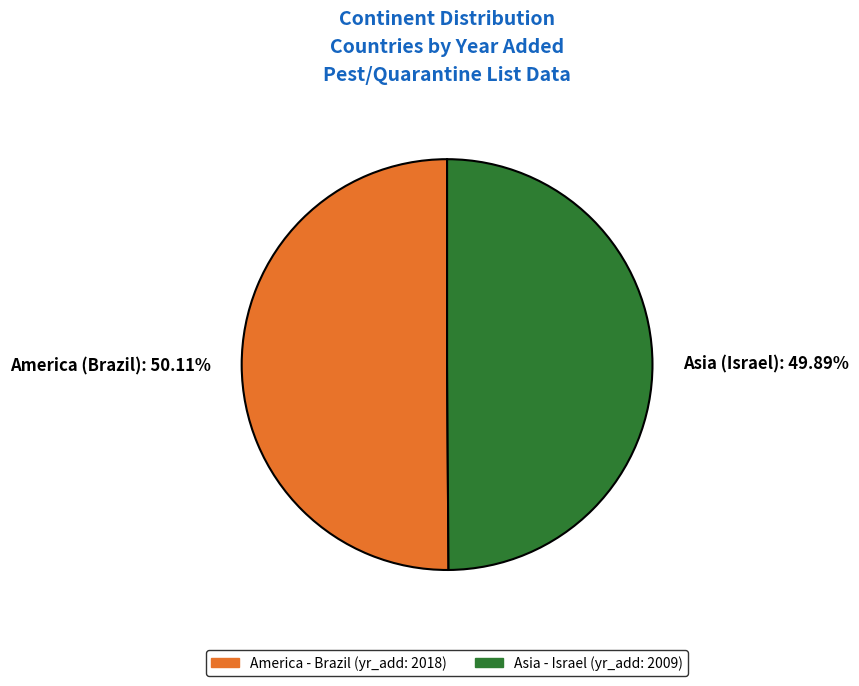

How much of the chart is everything except America (Brazil)?

49.9%